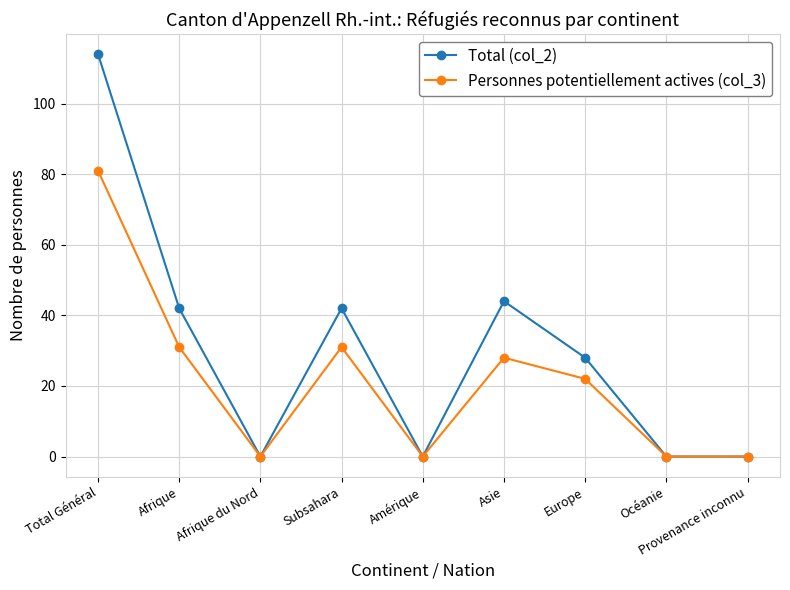

Which series has the largest range (max minus min)?

Total (col_2)